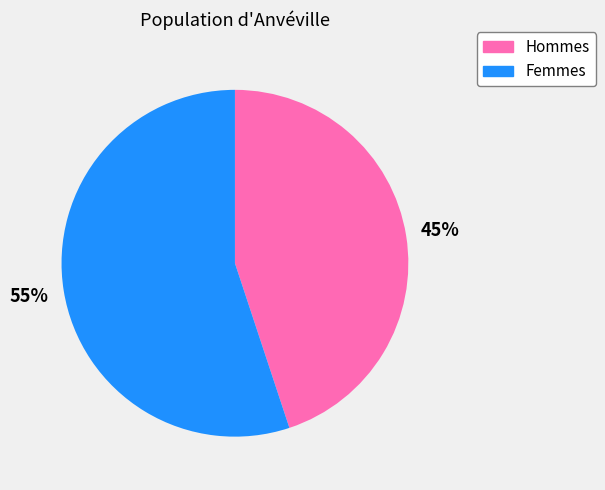

Is there a majority slice in this chart?

Yes